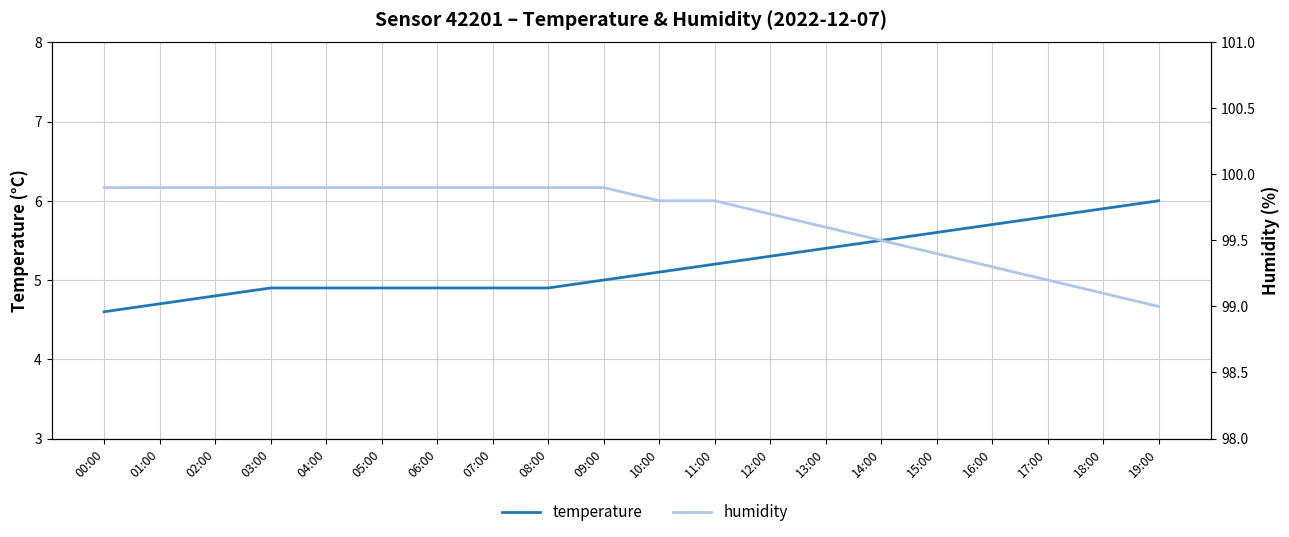

Reading left to right, transcribe all the data shown in this chart.

temperature: 00:00=4.6	01:00=4.7	02:00=4.8	03:00=4.9	04:00=4.9	05:00=4.9	06:00=4.9	07:00=4.9	08:00=4.9	09:00=5.0	10:00=5.1	11:00=5.2	12:00=5.3	13:00=5.4	14:00=5.5	15:00=5.6	16:00=5.7	17:00=5.8	18:00=5.9	19:00=6.0
humidity: 00:00=99.9	01:00=99.9	02:00=99.9	03:00=99.9	04:00=99.9	05:00=99.9	06:00=99.9	07:00=99.9	08:00=99.9	09:00=99.9	10:00=99.8	11:00=99.8	12:00=99.7	13:00=99.6	14:00=99.5	15:00=99.4	16:00=99.3	17:00=99.2	18:00=99.1	19:00=99.0